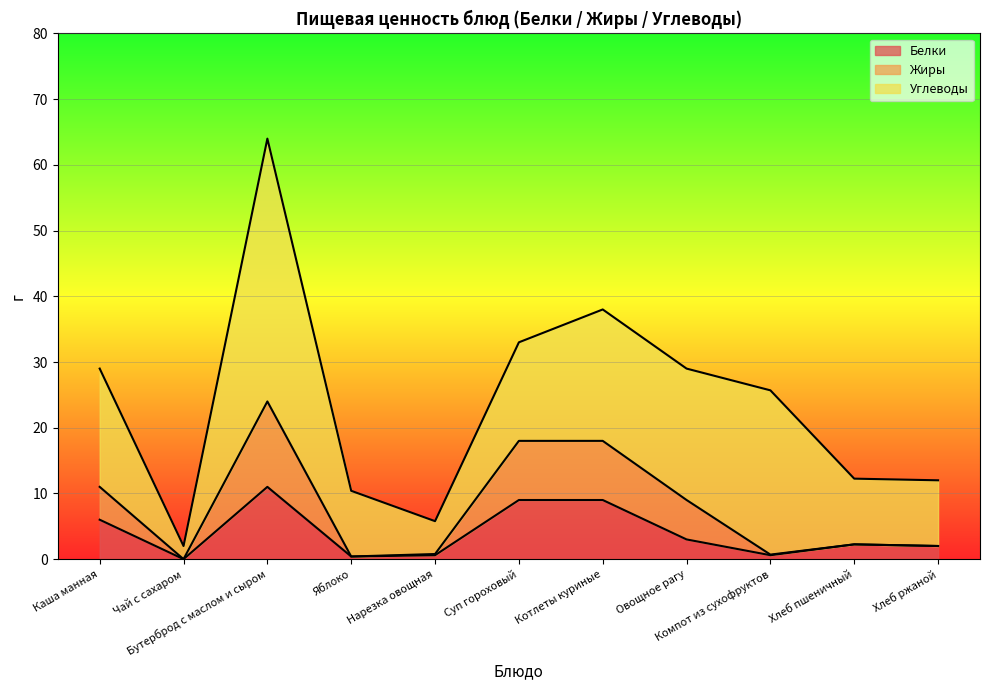

The Белки series shows 9.0 at Суп гороховый. True or false?

True